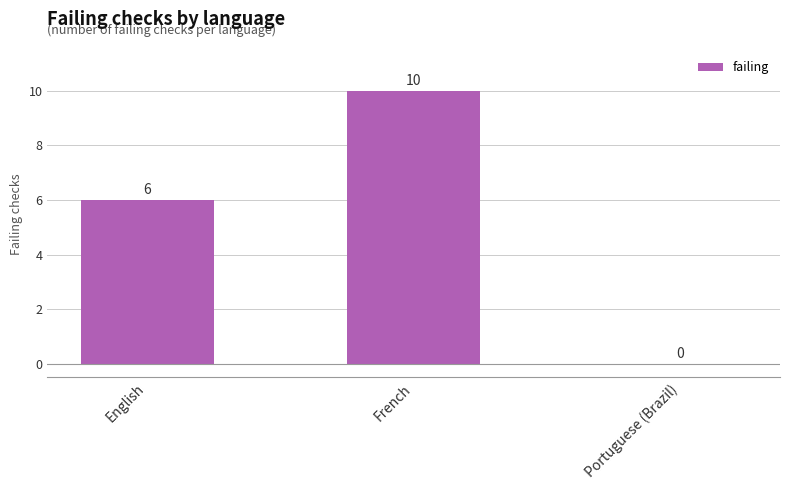

The value at French is 10. True or false?

True